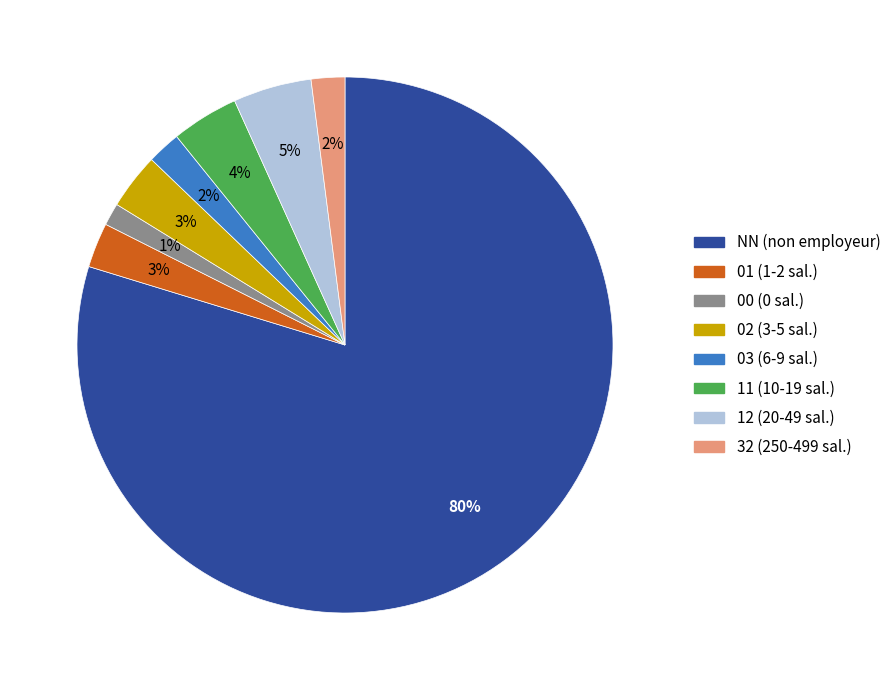

Do 12 and 00 together represent more than half of the pie?

No